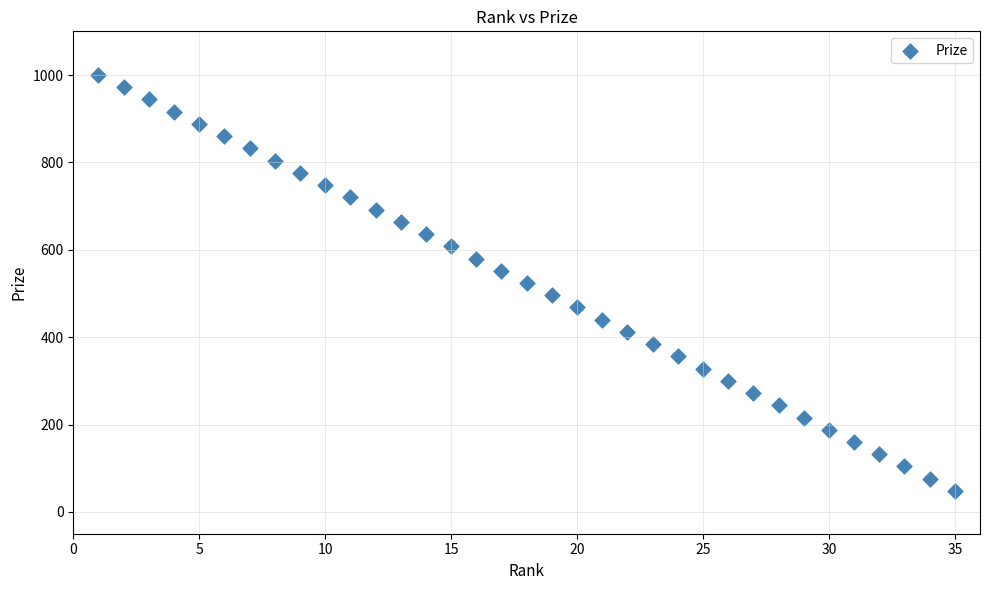

What is the range of X values (max minus min)?

34